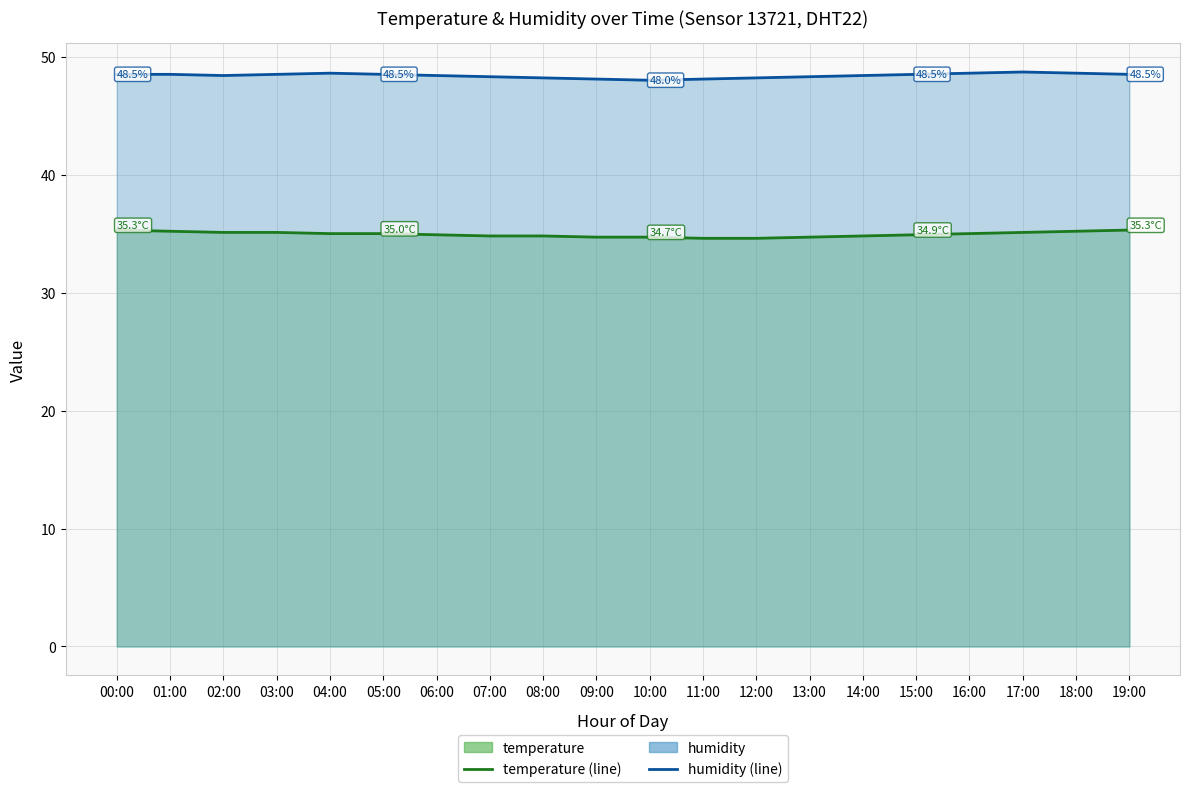

The temperature (line) series shows 52.1 at 04:00. True or false?

False